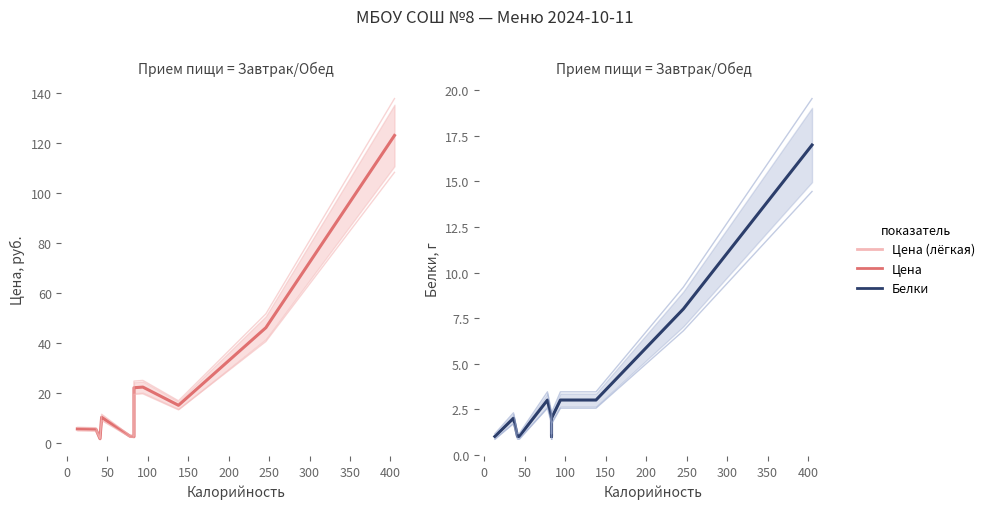

In Цена, how many points are lower than both neighbors (excluding endpoints)?

3